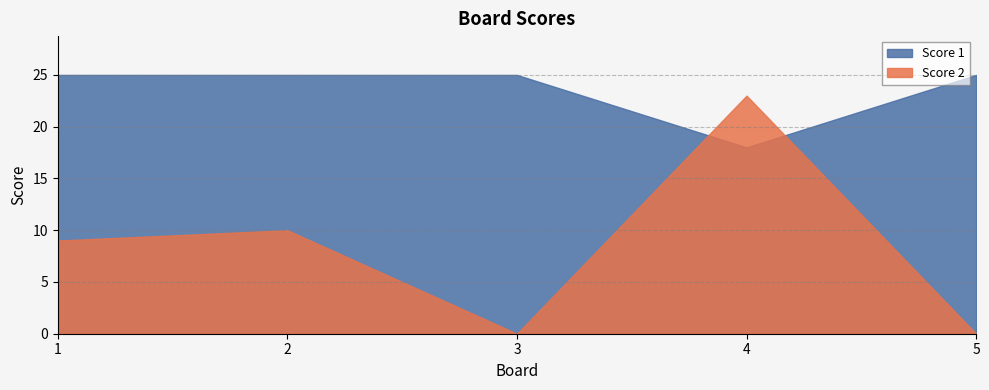

After their last crossing, which series has the higher values: Score 2 or Score 1?

Score 1